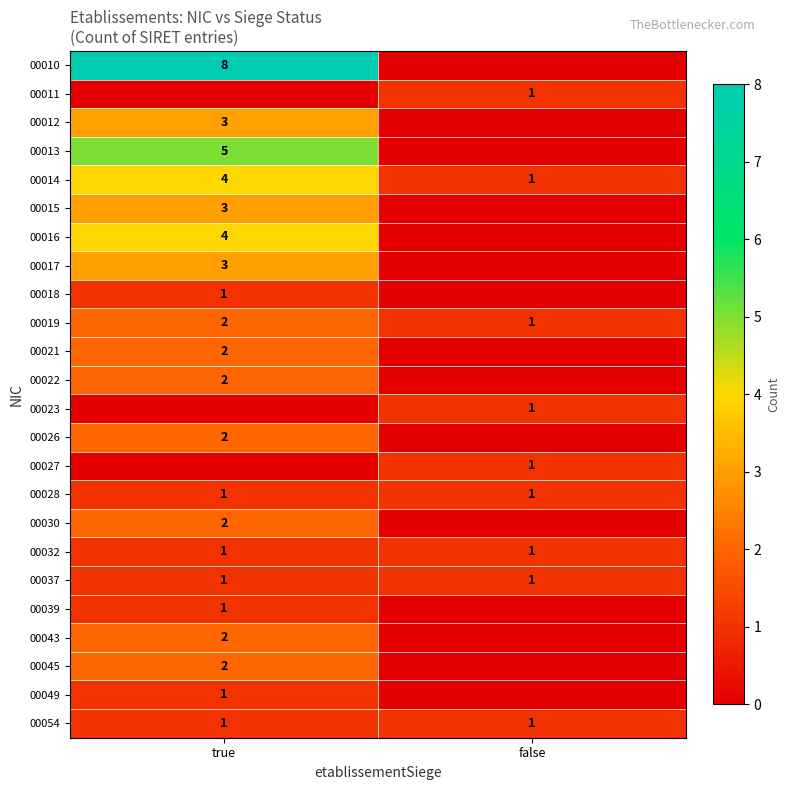

Is it true that 00011 equals 1 at false?

True